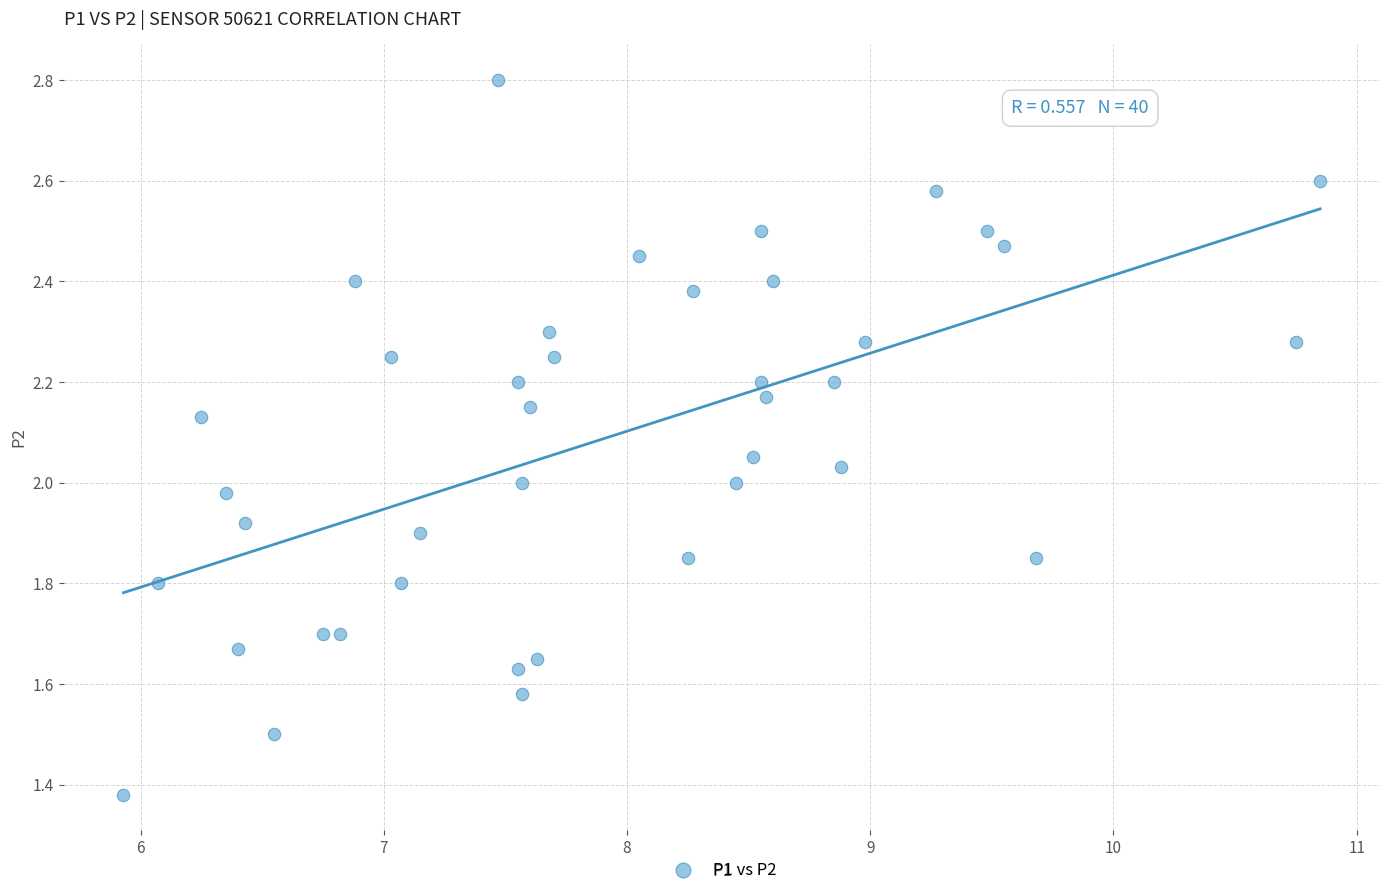

What is the range of X values (max minus min)?

4.9